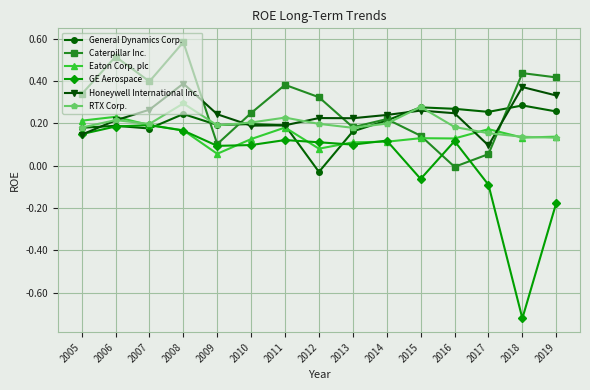

At which category does Honeywell International Inc. reach its first local peak?

2008